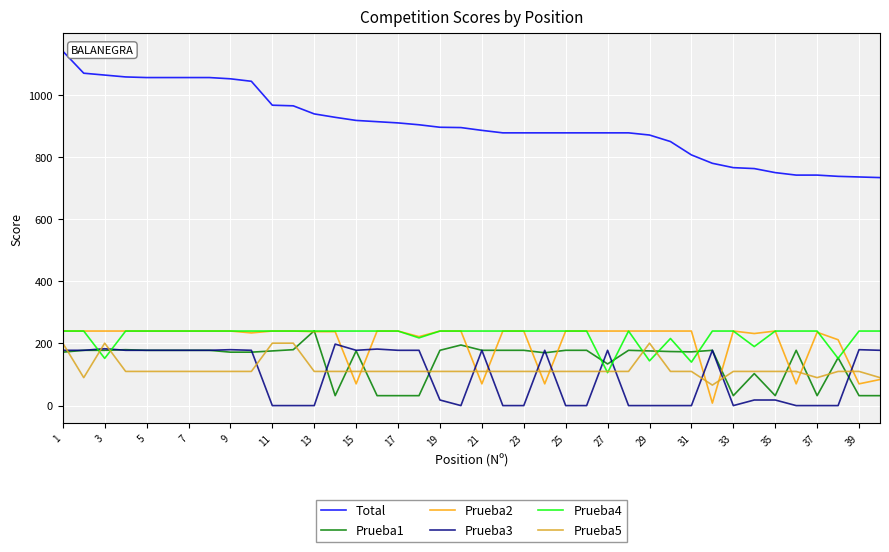

How many series are shown in this chart?

6